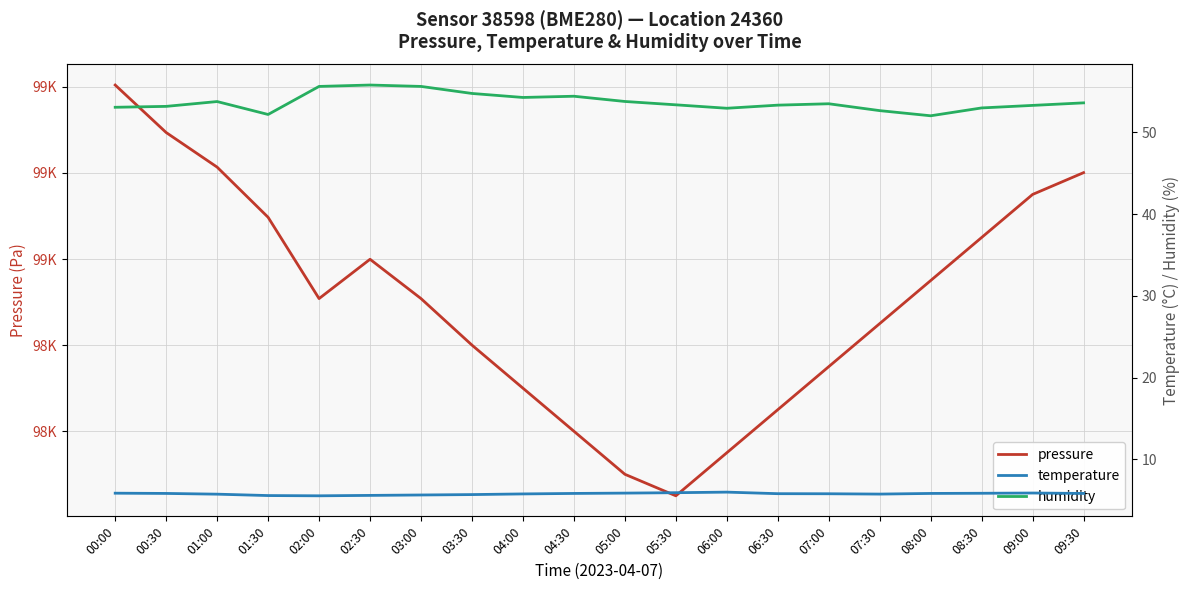

Which series has the widest spread of values?

pressure